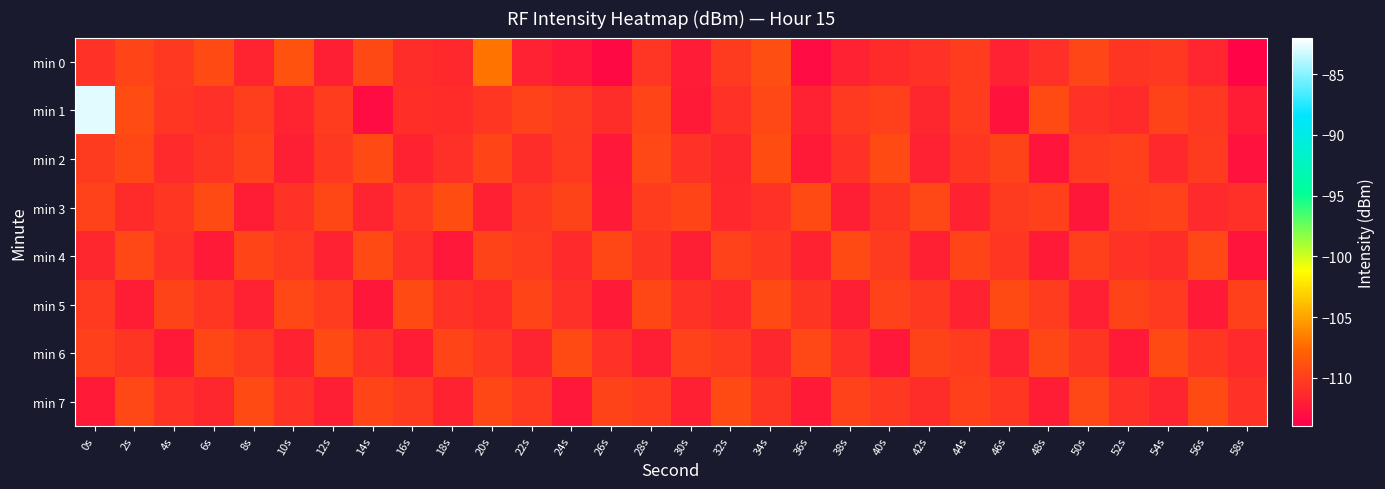

Reading left to right, extract all data points from this chart.

min 0: 0s=-110.8	2s=-109.6	4s=-110.4	6s=-109.2	8s=-111.7	10s=-108.8	12s=-111.9	14s=-109.4	16s=-111.1	18s=-111.4	20s=-106.9	22s=-111.8	24s=-112.4	26s=-113.4	28s=-110.5	30s=-112.1	32s=-110.2	34s=-109.0	36s=-113.1	38s=-111.8	40s=-111.2	42s=-110.8	44s=-110.1	46s=-111.8	48s=-110.9	50s=-109.5	52s=-110.6	54s=-110.4	56s=-111.6	58s=-113.6
min 1: 0s=-82.8	2s=-109.1	4s=-110.5	6s=-110.9	8s=-109.9	10s=-111.7	12s=-110.1	14s=-113.1	16s=-110.9	18s=-111.2	20s=-110.5	22s=-109.8	24s=-110.2	26s=-111.1	28s=-109.6	30s=-112.3	32s=-110.7	34s=-109.4	36s=-111.8	38s=-110.3	40s=-109.9	42s=-111.5	44s=-110.1	46s=-112.7	48s=-109.3	50s=-110.8	52s=-111.2	54s=-109.7	56s=-110.4	58s=-112.1
min 2: 0s=-110.2	2s=-109.5	4s=-111.3	6s=-110.6	8s=-109.8	10s=-112.0	12s=-110.4	14s=-109.2	16s=-111.7	18s=-110.9	20s=-109.6	22s=-111.1	24s=-110.3	26s=-112.4	28s=-109.4	30s=-110.8	32s=-111.5	34s=-109.1	36s=-112.2	38s=-110.7	40s=-109.3	42s=-111.8	44s=-110.5	46s=-109.7	48s=-112.6	50s=-110.1	52s=-109.9	54s=-111.4	56s=-110.2	58s=-112.8
min 3: 0s=-109.8	2s=-111.2	4s=-110.5	6s=-109.3	8s=-112.1	10s=-110.7	12s=-109.5	14s=-111.6	16s=-110.3	18s=-109.1	20s=-111.9	22s=-110.4	24s=-109.7	26s=-112.3	28s=-110.1	30s=-109.6	32s=-111.4	34s=-110.8	36s=-109.2	38s=-112.0	40s=-110.6	42s=-109.4	44s=-111.7	46s=-110.2	48s=-109.9	50s=-112.5	52s=-110.0	54s=-109.8	56s=-111.3	58s=-110.9
min 4: 0s=-111.5	2s=-109.4	4s=-110.7	6s=-112.2	8s=-109.6	10s=-110.3	12s=-111.8	14s=-109.2	16s=-110.9	18s=-112.4	20s=-109.7	22s=-110.1	24s=-111.3	26s=-109.5	28s=-110.6	30s=-112.0	32s=-109.8	34s=-110.4	36s=-111.7	38s=-109.3	40s=-110.2	42s=-111.9	44s=-109.6	46s=-110.5	48s=-112.3	50s=-109.9	52s=-110.8	54s=-111.1	56s=-109.4	58s=-112.6
min 5: 0s=-110.3	2s=-112.1	4s=-109.7	6s=-110.5	8s=-111.8	10s=-109.4	12s=-110.1	14s=-112.5	16s=-109.3	18s=-110.7	20s=-111.2	22s=-109.6	24s=-110.9	26s=-112.3	28s=-109.5	30s=-110.8	32s=-111.4	34s=-109.2	36s=-110.6	38s=-112.0	40s=-109.8	42s=-110.4	44s=-111.7	46s=-109.3	48s=-110.1	50s=-111.9	52s=-109.7	54s=-110.3	56s=-112.2	58s=-109.9
min 6: 0s=-109.9	2s=-110.6	4s=-112.3	6s=-109.5	8s=-110.2	10s=-111.7	12s=-109.3	14s=-110.8	16s=-112.1	18s=-109.6	20s=-110.4	22s=-111.6	24s=-109.2	26s=-110.7	28s=-112.0	30s=-109.8	32s=-110.3	34s=-111.5	36s=-109.4	38s=-110.9	40s=-112.4	42s=-109.7	44s=-110.1	46s=-111.8	48s=-109.5	50s=-110.6	52s=-112.2	54s=-109.3	56s=-110.5	58s=-111.3
min 7: 0s=-112.2	2s=-109.4	4s=-110.7	6s=-111.5	8s=-109.3	10s=-110.8	12s=-112.0	14s=-109.6	16s=-110.2	18s=-111.7	20s=-109.5	22s=-110.3	24s=-112.4	26s=-109.7	28s=-110.1	30s=-111.9	32s=-109.2	34s=-110.6	36s=-112.3	38s=-109.8	40s=-110.4	42s=-111.1	44s=-109.9	46s=-110.5	48s=-112.1	50s=-109.4	52s=-110.9	54s=-111.6	56s=-109.3	58s=-110.7